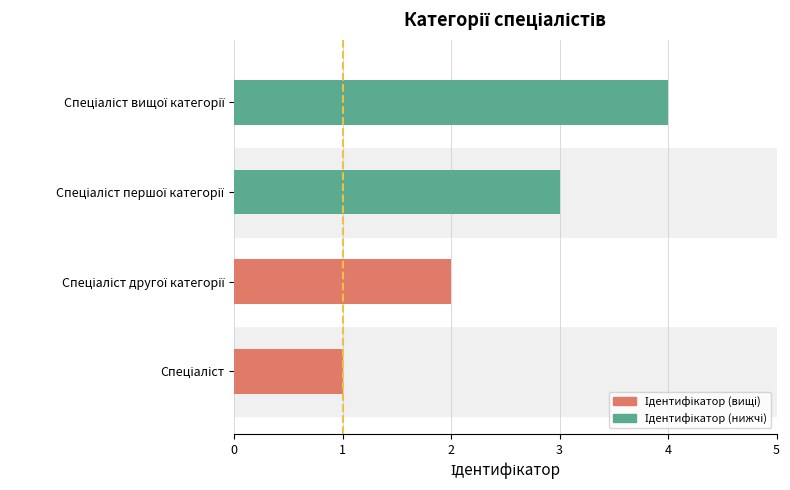

What is the difference between the maximum and minimum values?

3